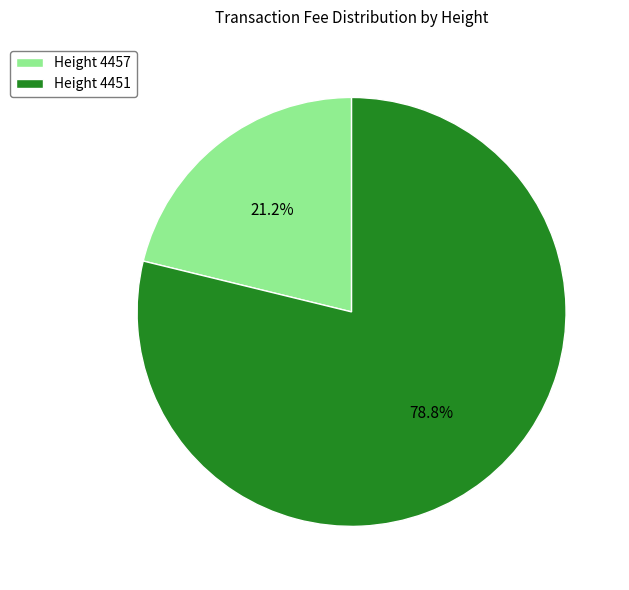

What percentage do Height 4451 and Height 4457 together represent?

100.0%